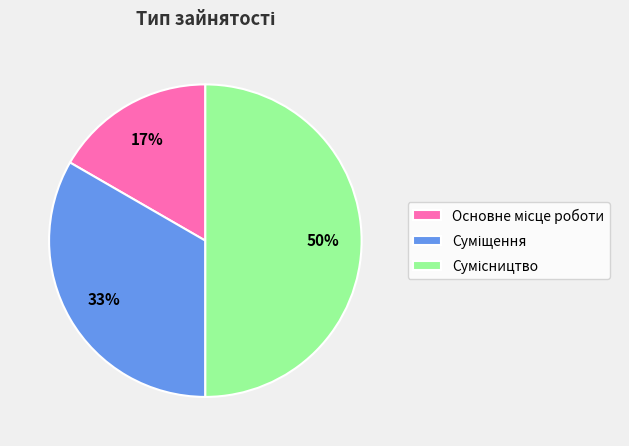

To the nearest percent, what is the difference between the largest and smallest slice percentages?

33%